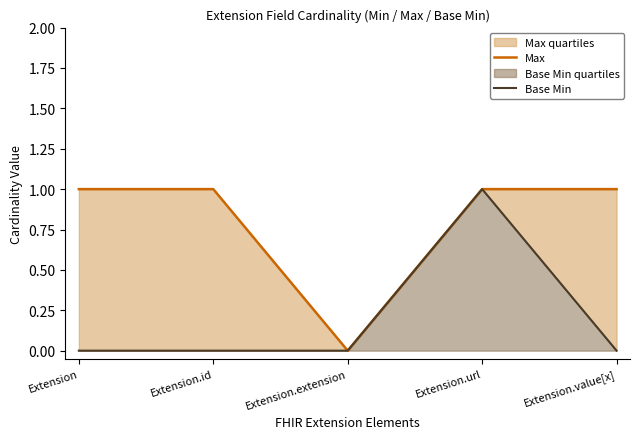

Does the chart display data point markers on the line(s)?

No